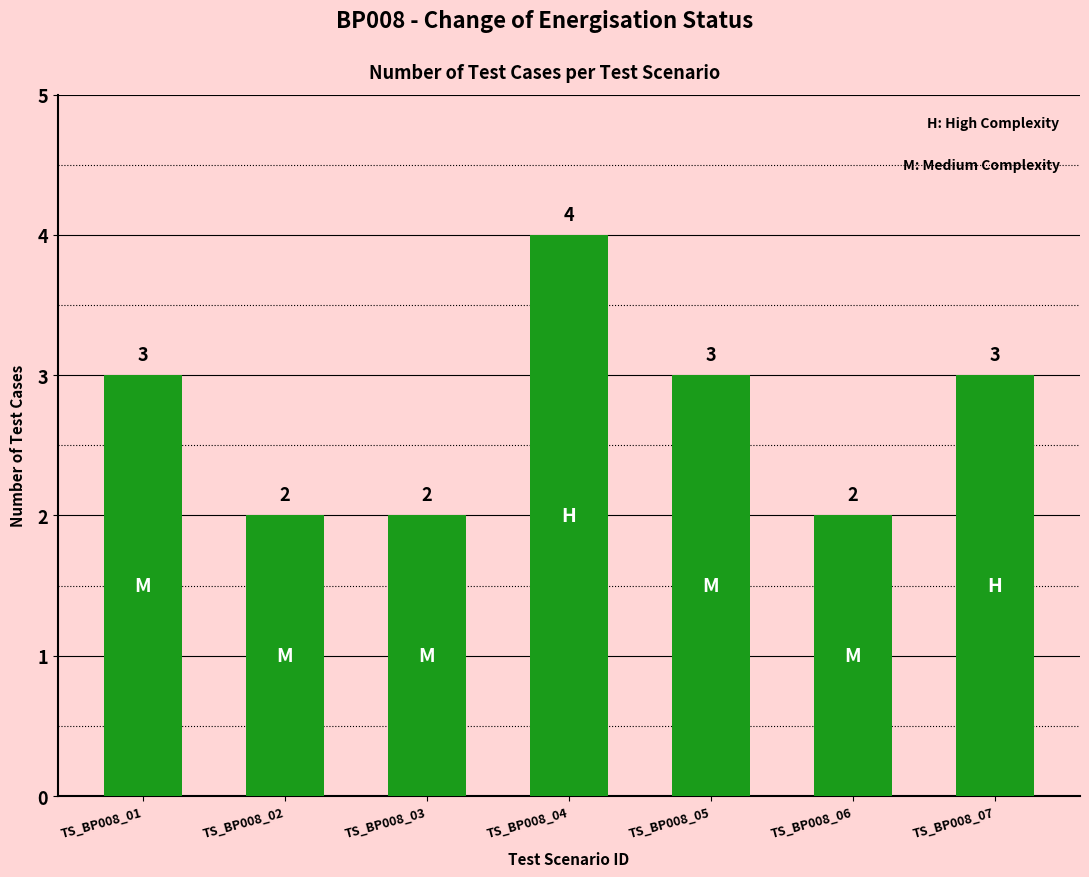

How many distinct data groups are displayed?

1